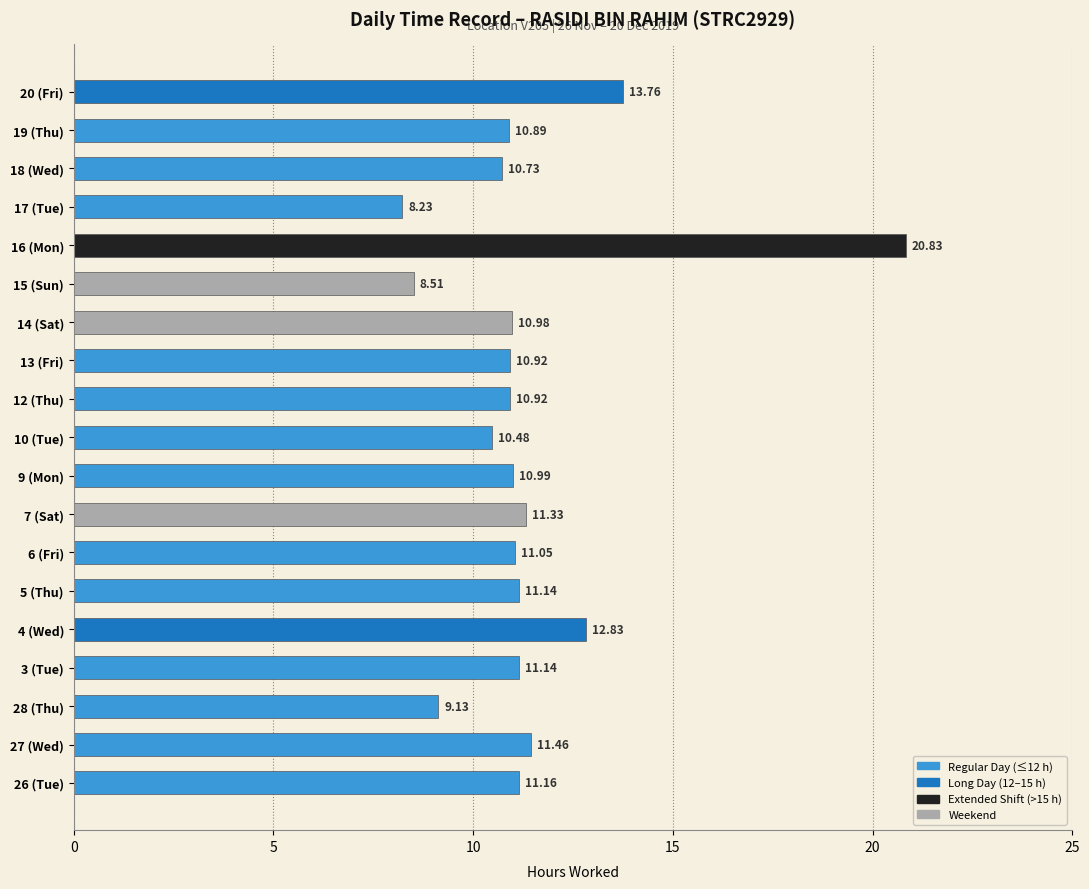

What is the greatest value displayed?

20.8